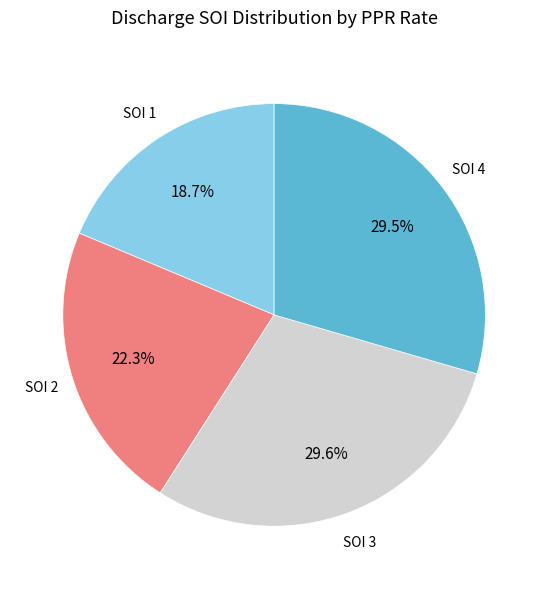

Does any single category account for the majority?

No